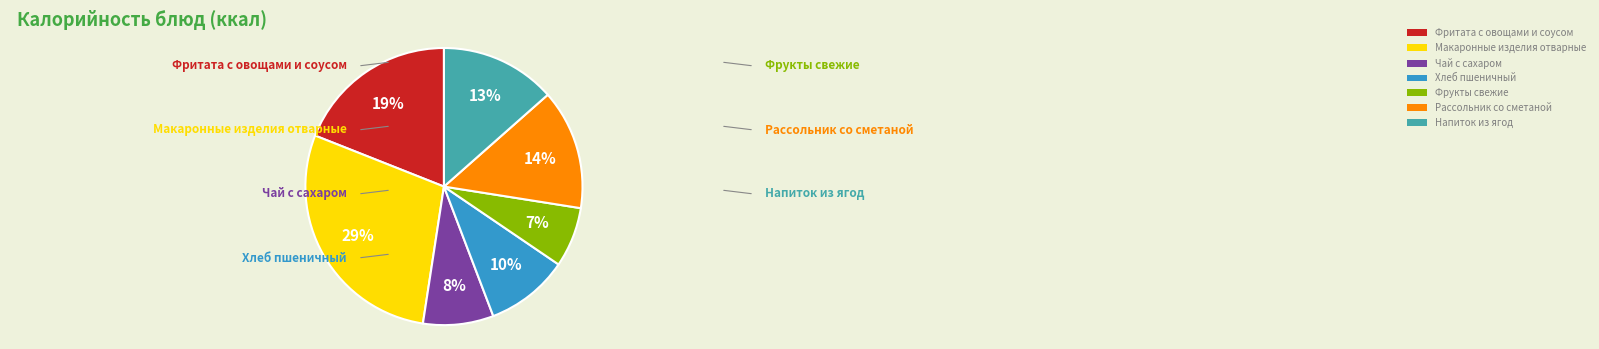

Rank the categories by value from highest to lowest.

Макаронные изделия отварные, Фритата с овощами и соусом, Рассольник со сметаной, Напиток из ягод, Хлеб пшеничный, Чай с сахаром, Фрукты свежие